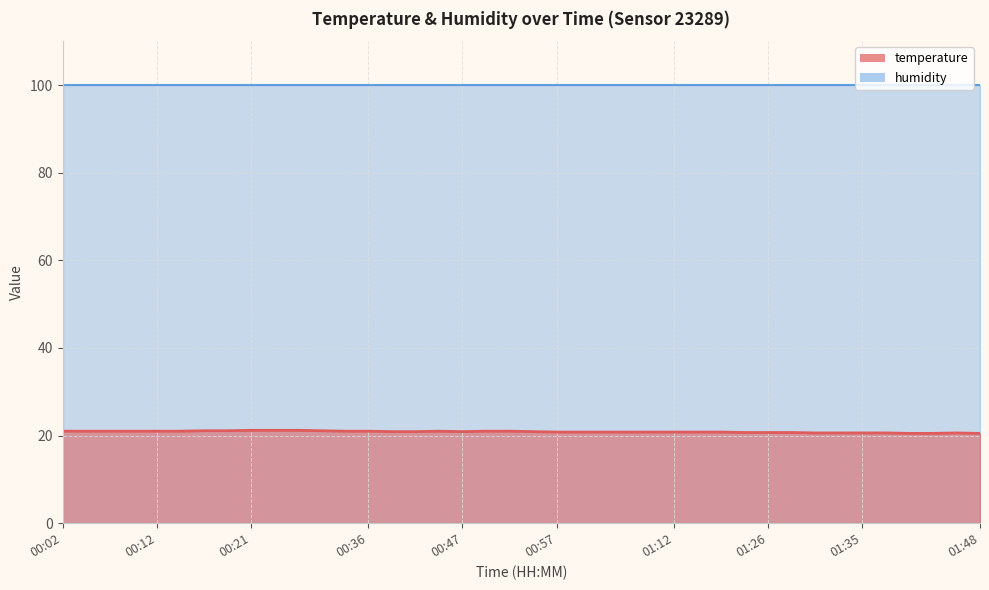

How many points are higher than both their immediate neighbors (excluding endpoints)?

2